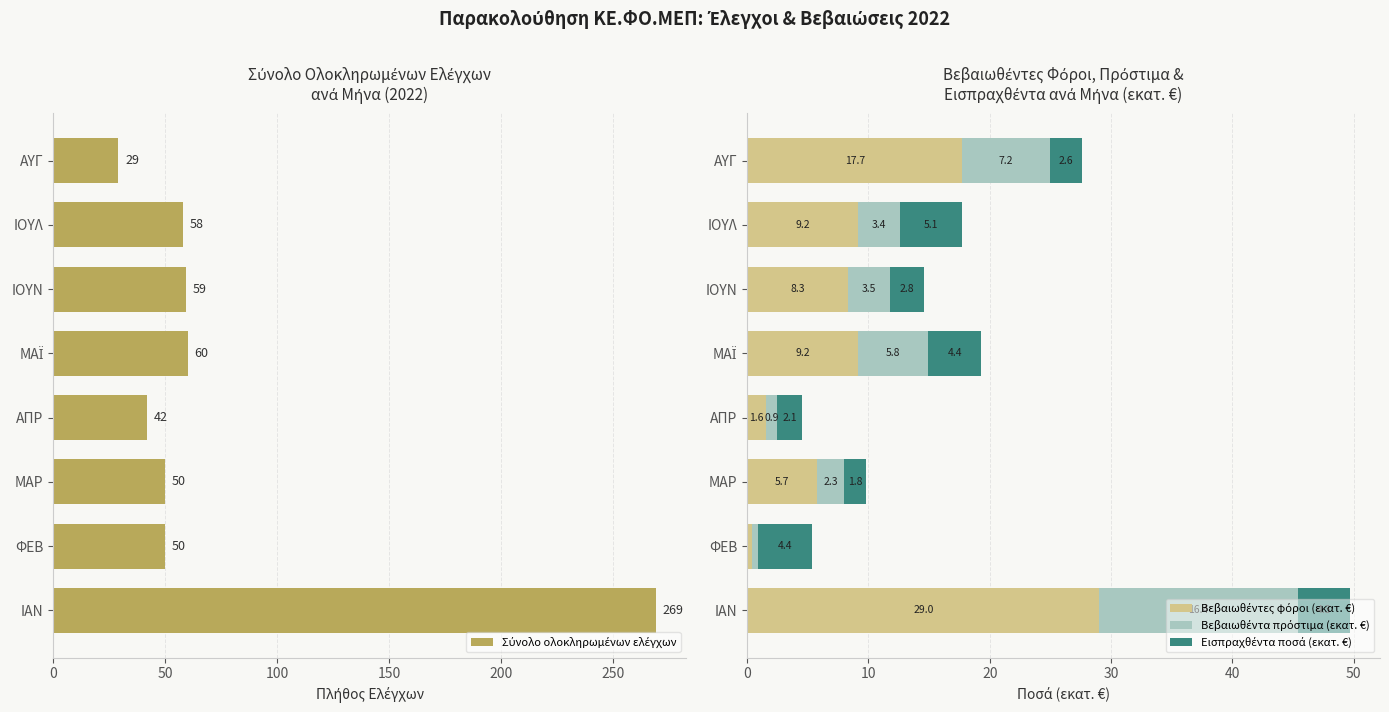

At ΜΑΡ, list the series in order from largest to smallest.

Σύνολο ολοκληρωμένων ελέγχων, Βεβαιωθέντες φόροι (εκατ. €), Βεβαιωθέντα πρόστιμα (εκατ. €), Εισπραχθέντα ποσά (εκατ. €)